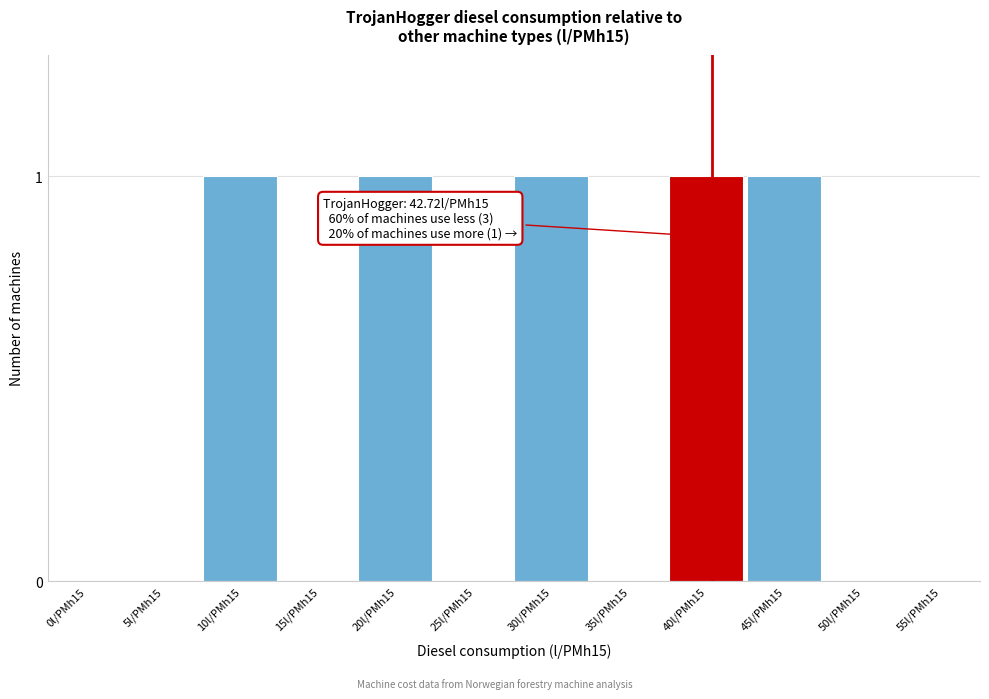

Reading left to right, what are all the values shown in this chart?

0l/PMh15=0	5l/PMh15=0	10l/PMh15=1	15l/PMh15=0	20l/PMh15=1	25l/PMh15=0	30l/PMh15=1	35l/PMh15=0	40l/PMh15=1	45l/PMh15=1	50l/PMh15=0	55l/PMh15=0